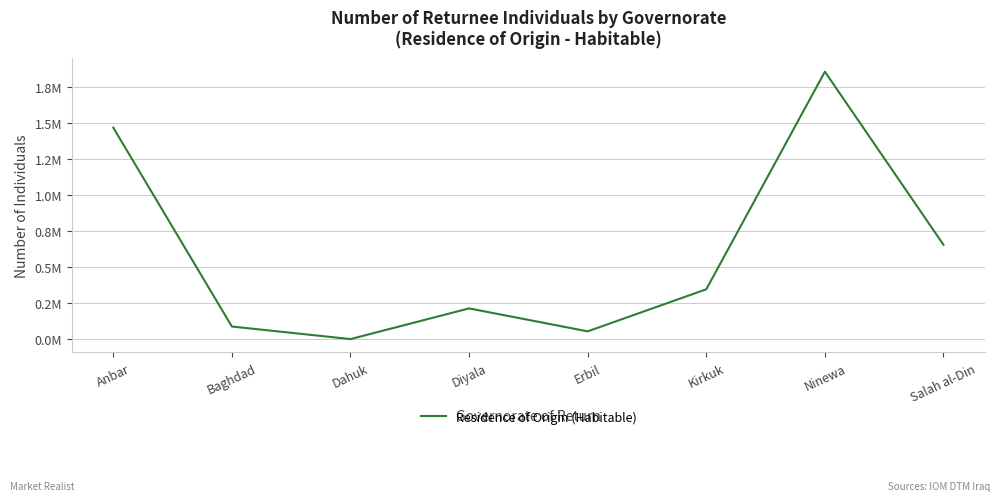

Where is the data nearest to the value 929211?

Salah al-Din